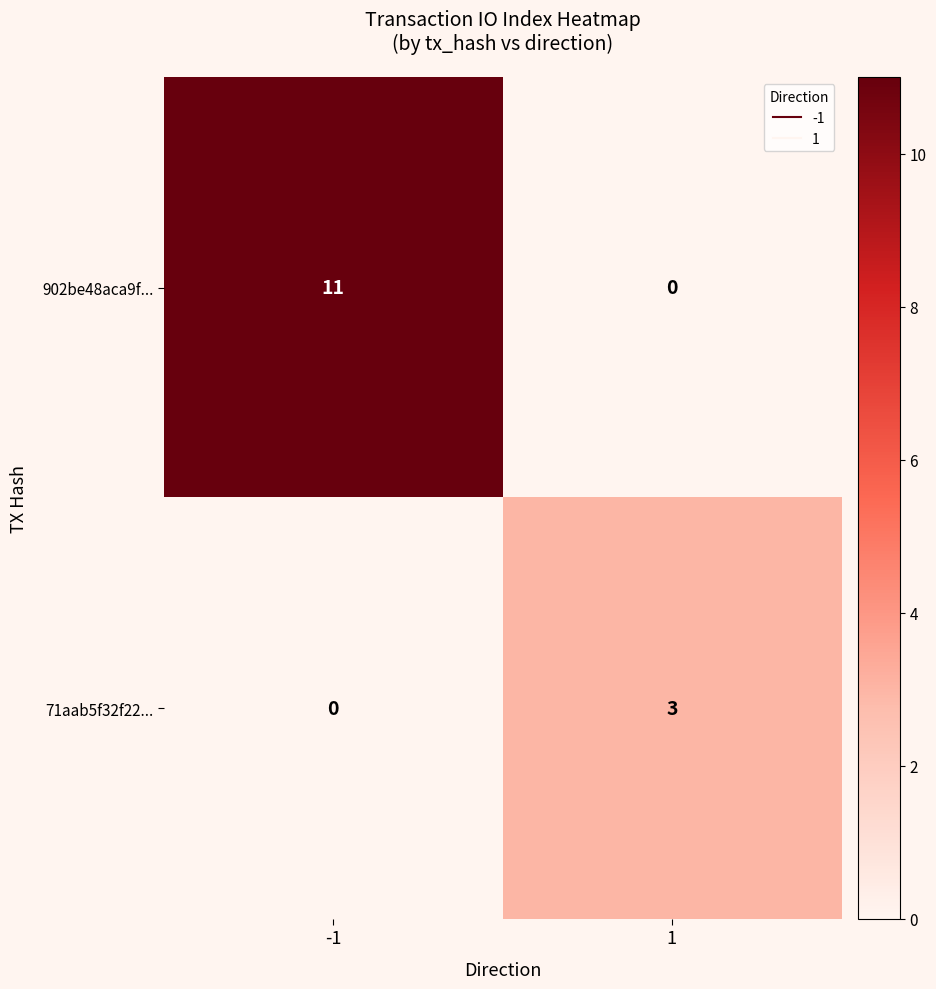

Between -1 and 1, which series saw the biggest shift?

902be48aca9f...